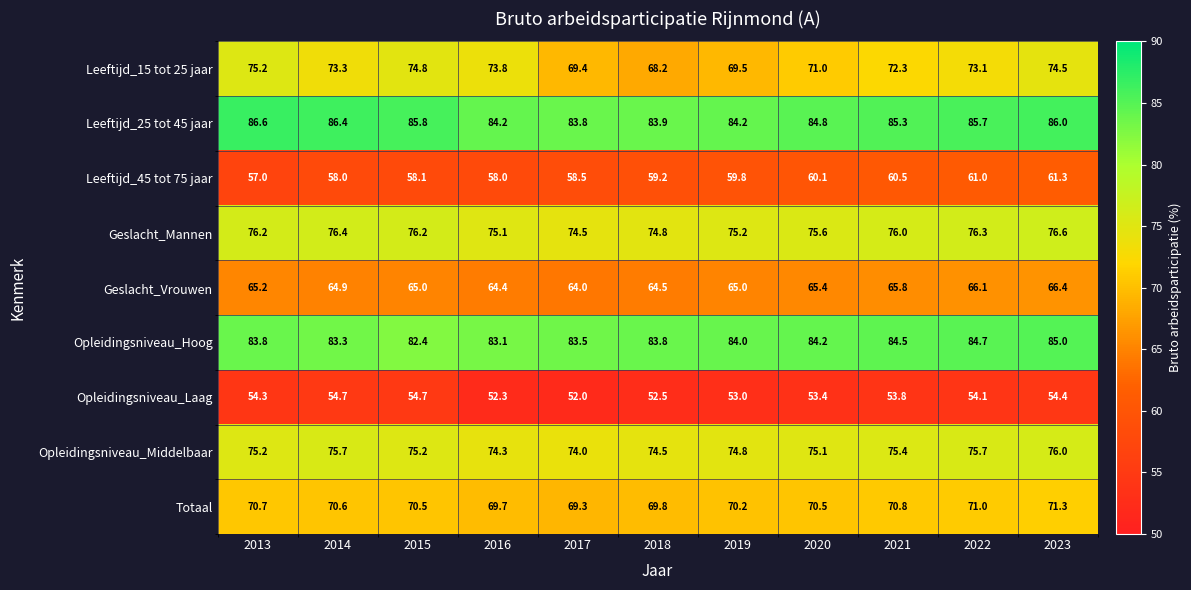

How many categories are shown in the chart?

11